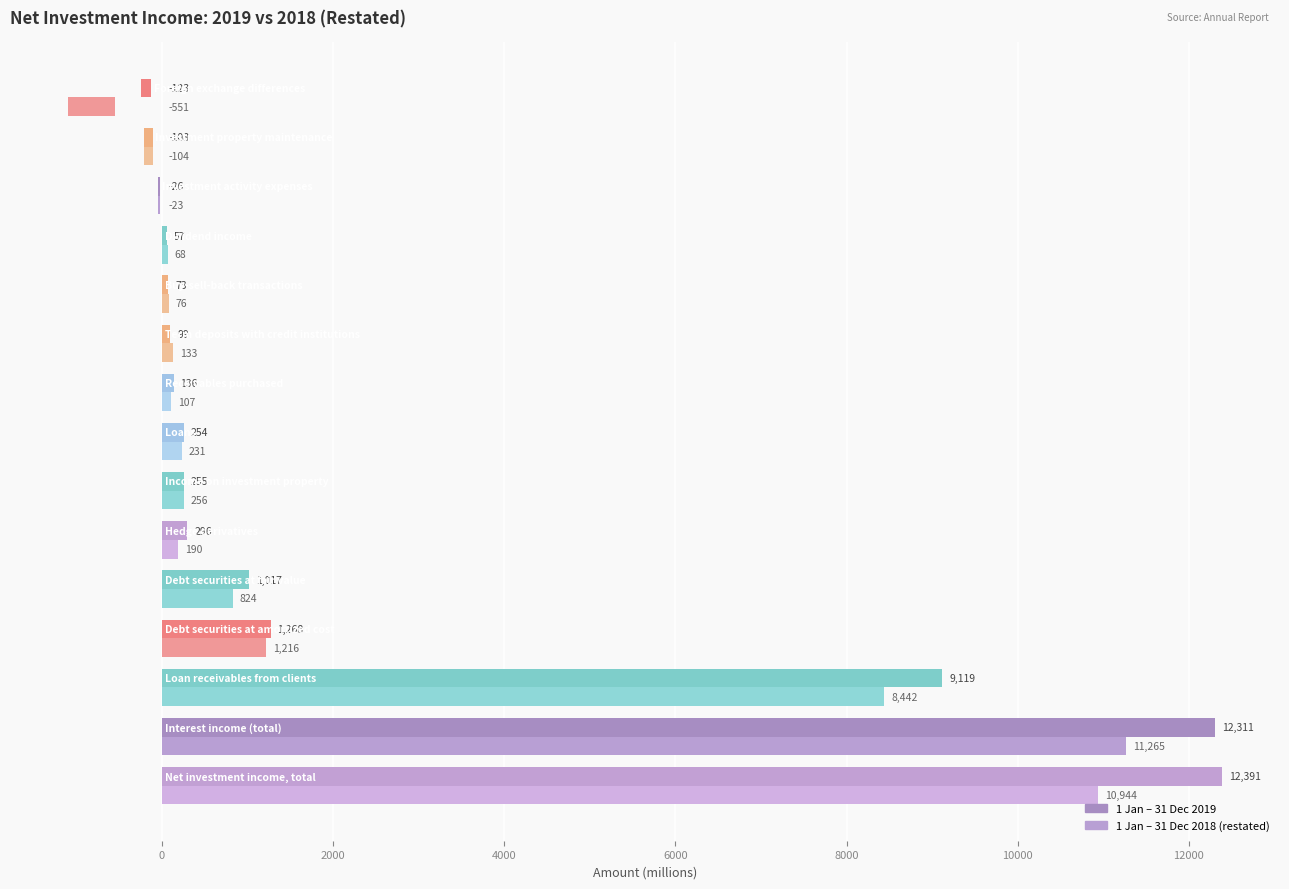

True or false: 1 Jan – 31 Dec 2018 (restated) has a value of 394 at 10000.

False